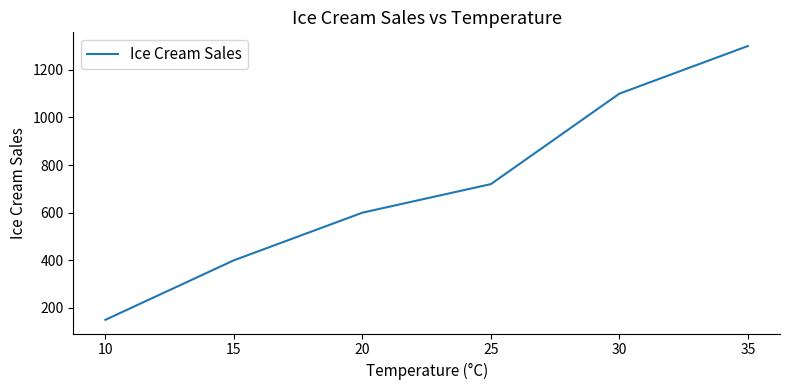

Read the value at 15.

400